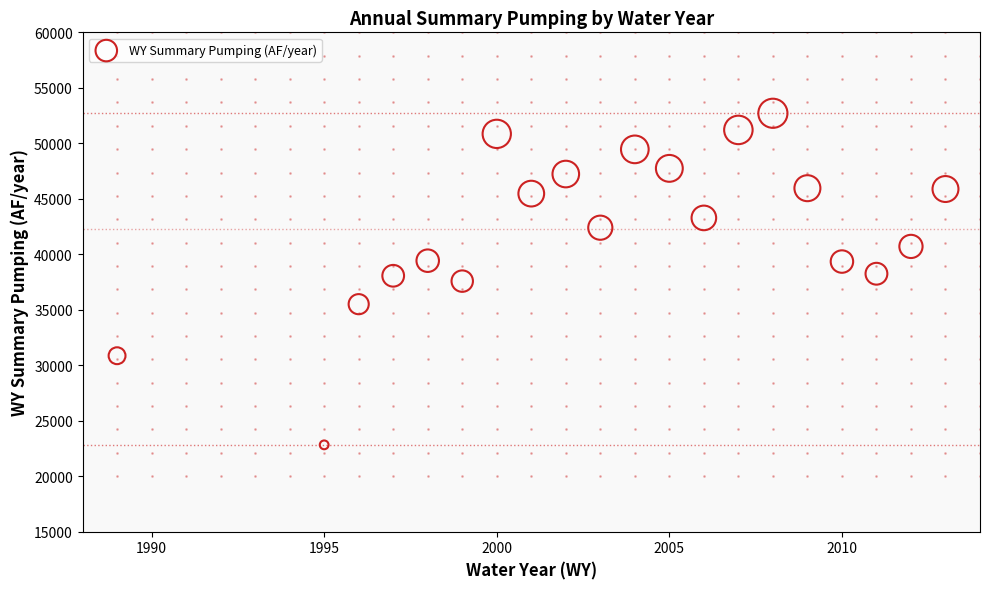

What is the range of X values (max minus min)?

24.0